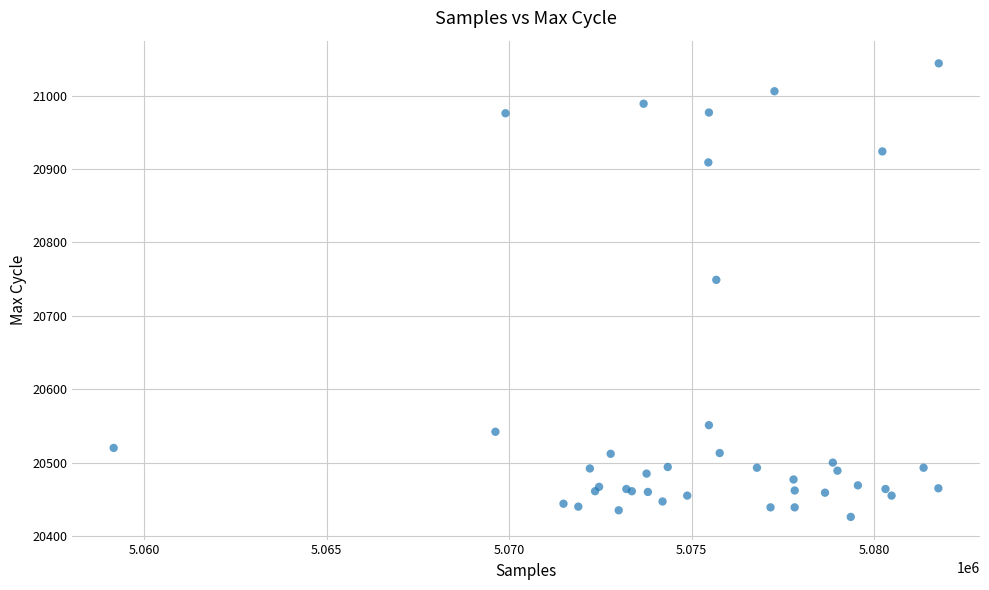

What Y value in the scatter plot is closest to 20735?

20749